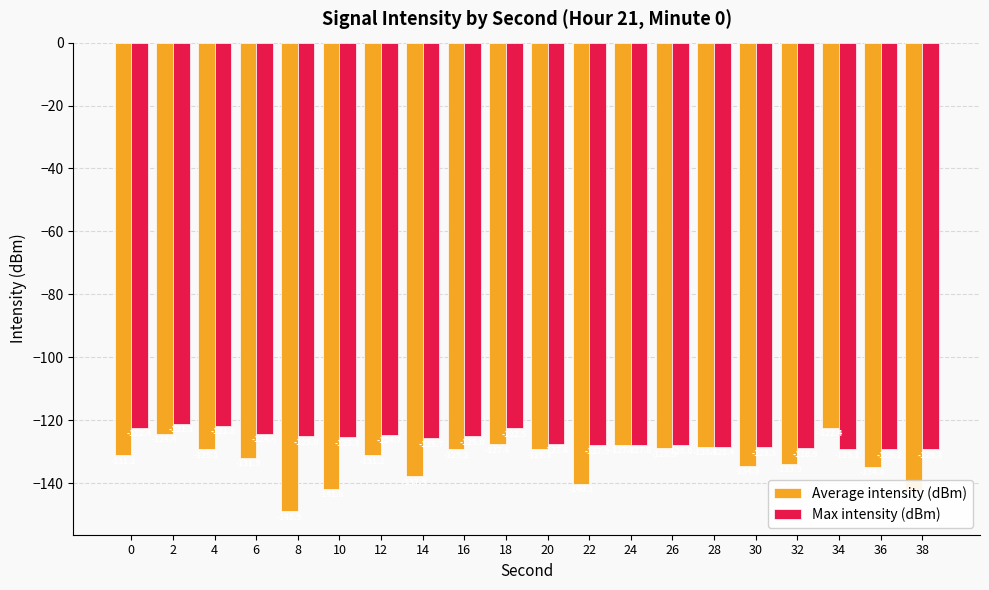

Which series has the largest total across all categories?

Max intensity (dBm)